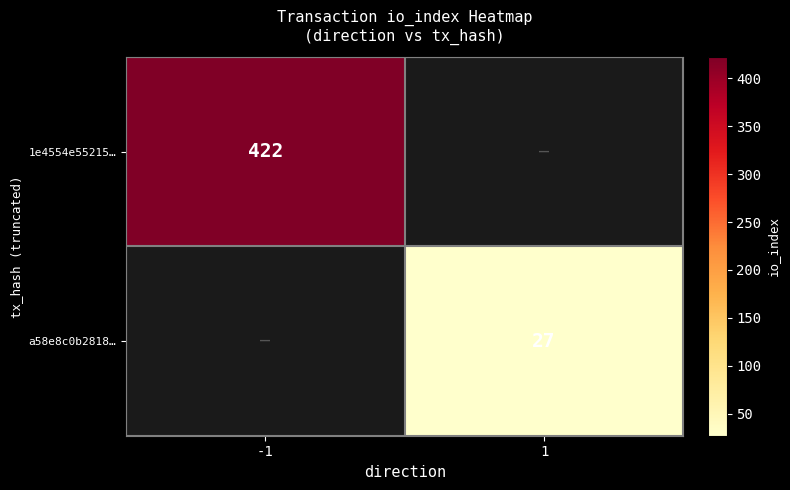

The 1e4554e55215… series shows 422 at -1. True or false?

True